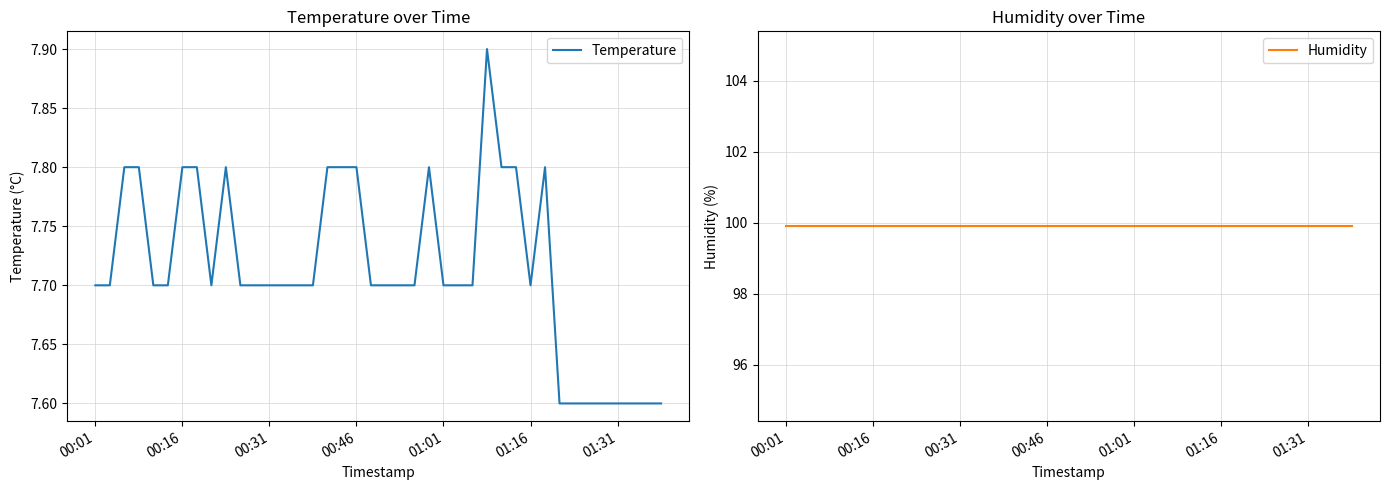

Reading left to right, extract all data points from this chart.

Temperature: 7.7	7.7	7.8	7.8	7.7	7.7	7.8	7.8	7.7	7.8	7.7	7.7	7.7	7.7	7.7	7.7	7.8	7.8	7.8	7.7	7.7	7.7	7.7	7.8	7.7	7.7	7.7	7.9	7.8	7.8	7.7	7.8	7.6	7.6	7.6	7.6	7.6	7.6	7.6	7.6
Humidity: 99.9	99.9	99.9	99.9	99.9	99.9	99.9	99.9	99.9	99.9	99.9	99.9	99.9	99.9	99.9	99.9	99.9	99.9	99.9	99.9	99.9	99.9	99.9	99.9	99.9	99.9	99.9	99.9	99.9	99.9	99.9	99.9	99.9	99.9	99.9	99.9	99.9	99.9	99.9	99.9